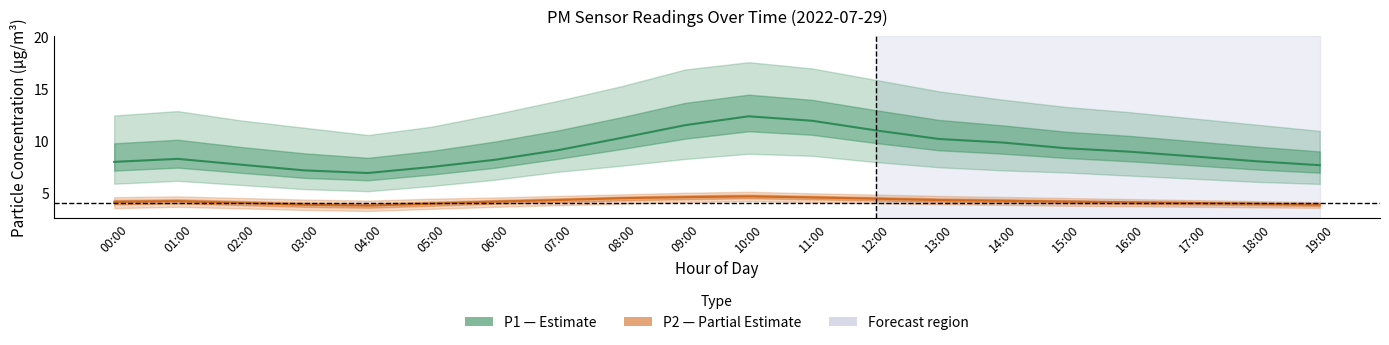

Which category has the lowest value in the P2 (PM2.5) series?

04:00